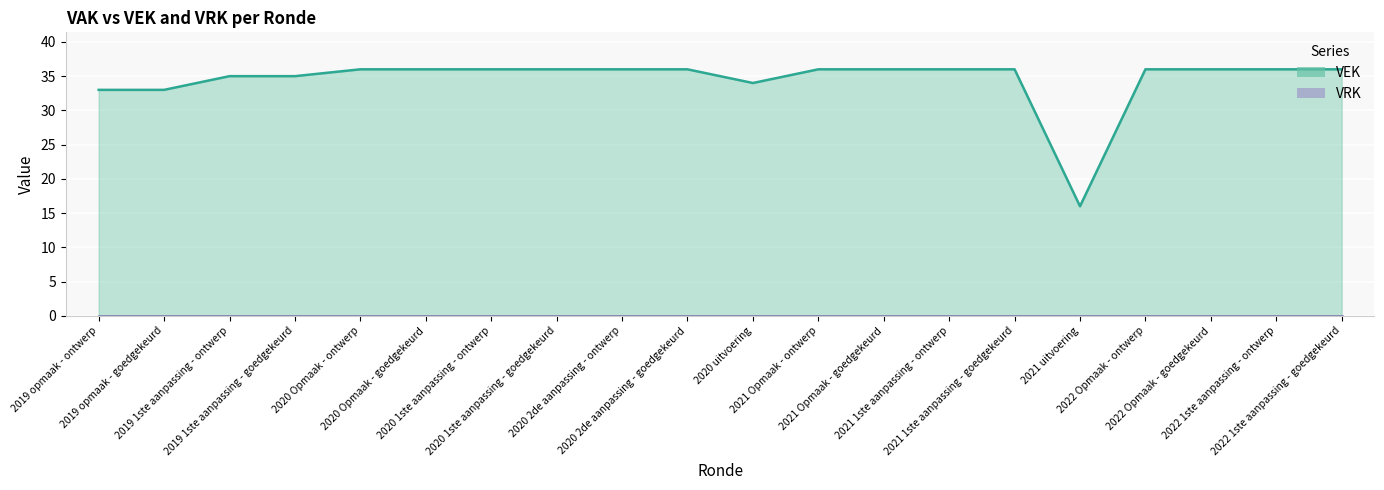

Reading left to right, list all the values displayed in this chart.

VEK (line): 33	33	35	35	36	36	36	36	36	36	34	36	36	36	36	16	36	36	36	36
VRK (line): 0	0	0	0	0	0	0	0	0	0	0	0	0	0	0	0	0	0	0	0